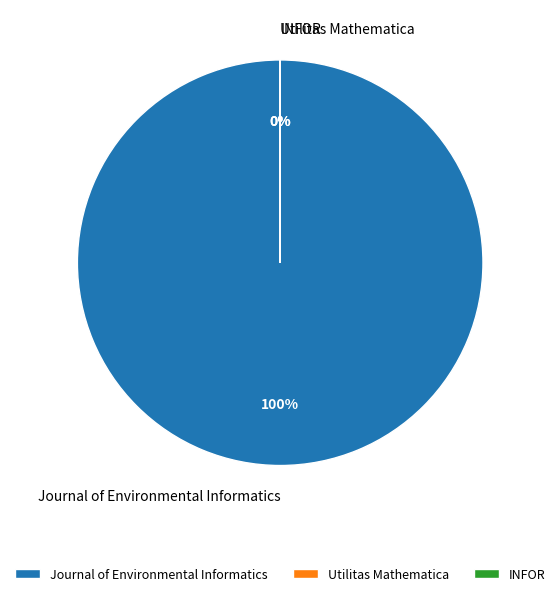

What is the change in value from Journal of Environmental Informatics to Utilitas Mathematica?

-7000125277